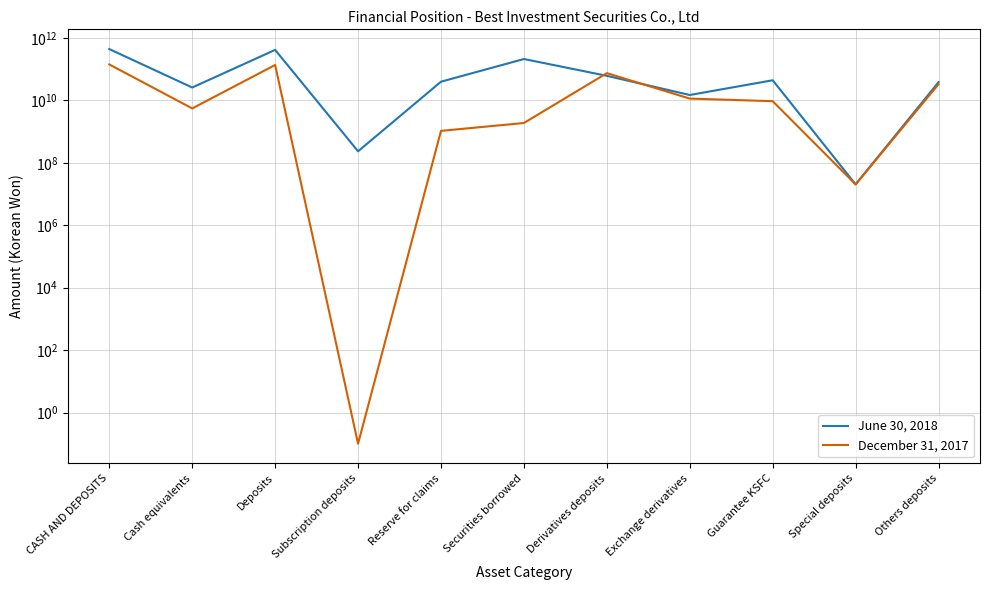

Between which two adjacent categories do June 30, 2018 and December 31, 2017 first intersect?

Securities borrowed and Derivatives deposits